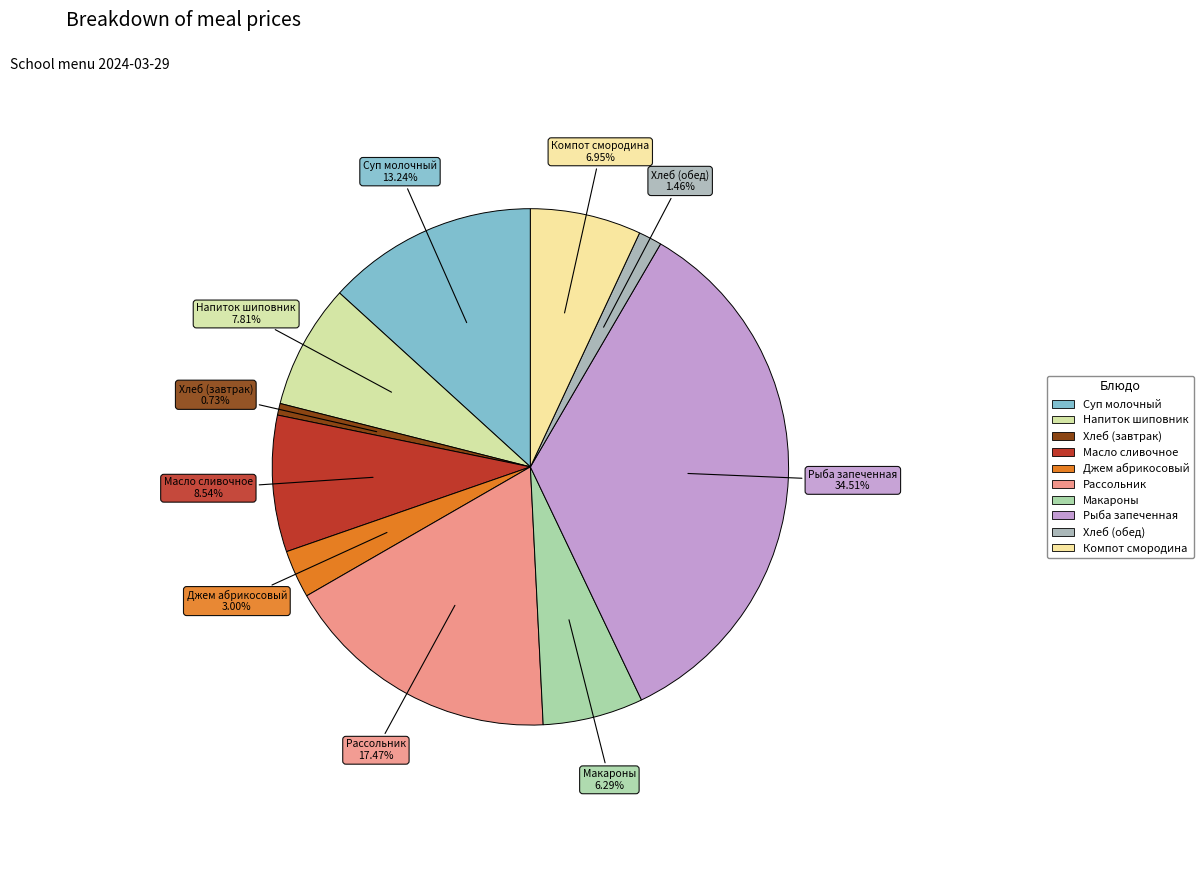

Rank the categories by value from lowest to highest.

Хлеб пшеничный (завтрак), Хлеб пшеничный (обед), Джем из абрикосов, Макароны отварные, Компот из смородины, Напиток из шиповника, Масло сливочное порциями, Суп молочный с макаронными изделиями, Рассольник Ленинградский с рисом, Рыба запеченная в сметанном соусе